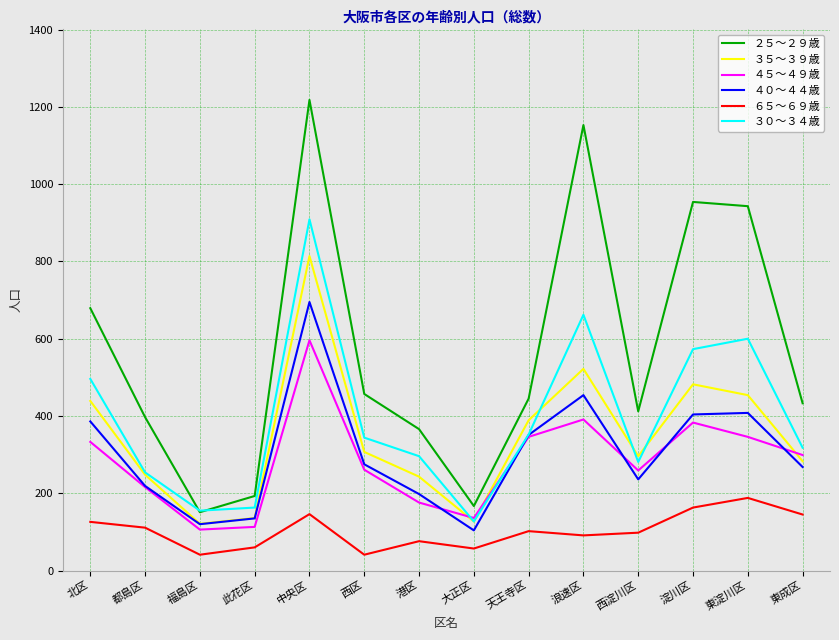

Does the chart have visible grid lines?

Yes